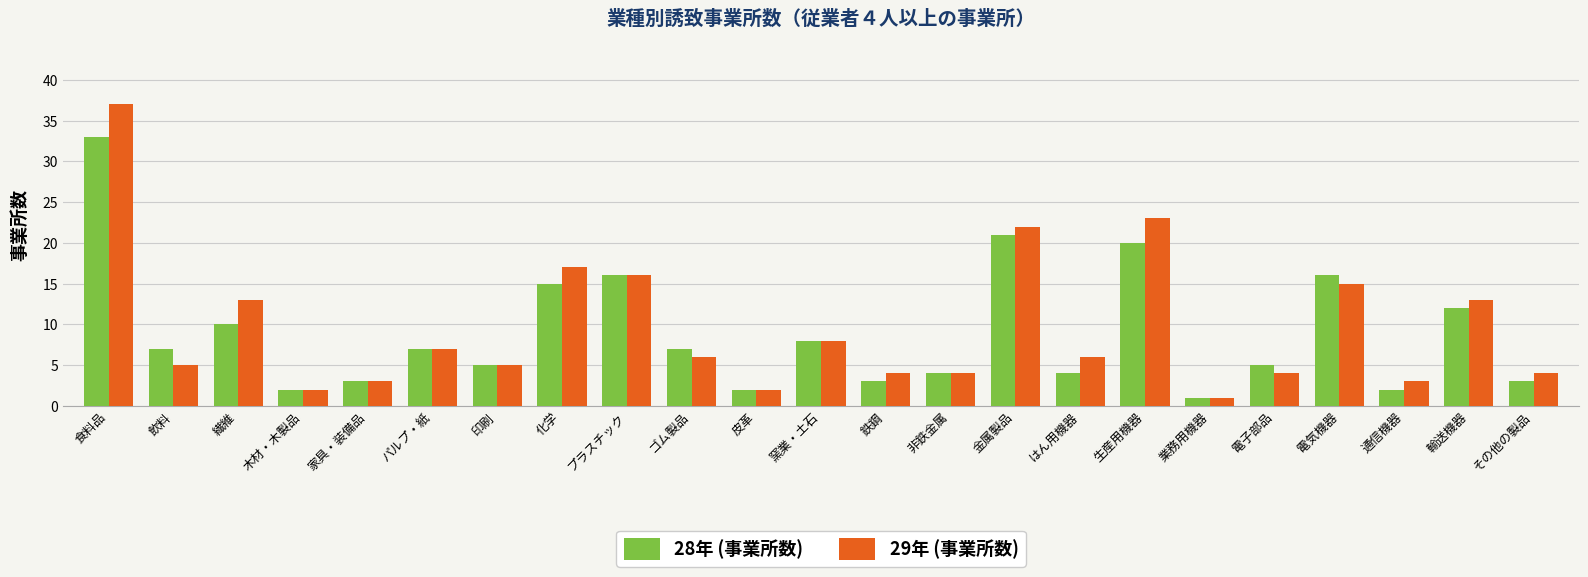

Which series changed the most between ゴム製品 and 皮革?

28年 (事業所数)